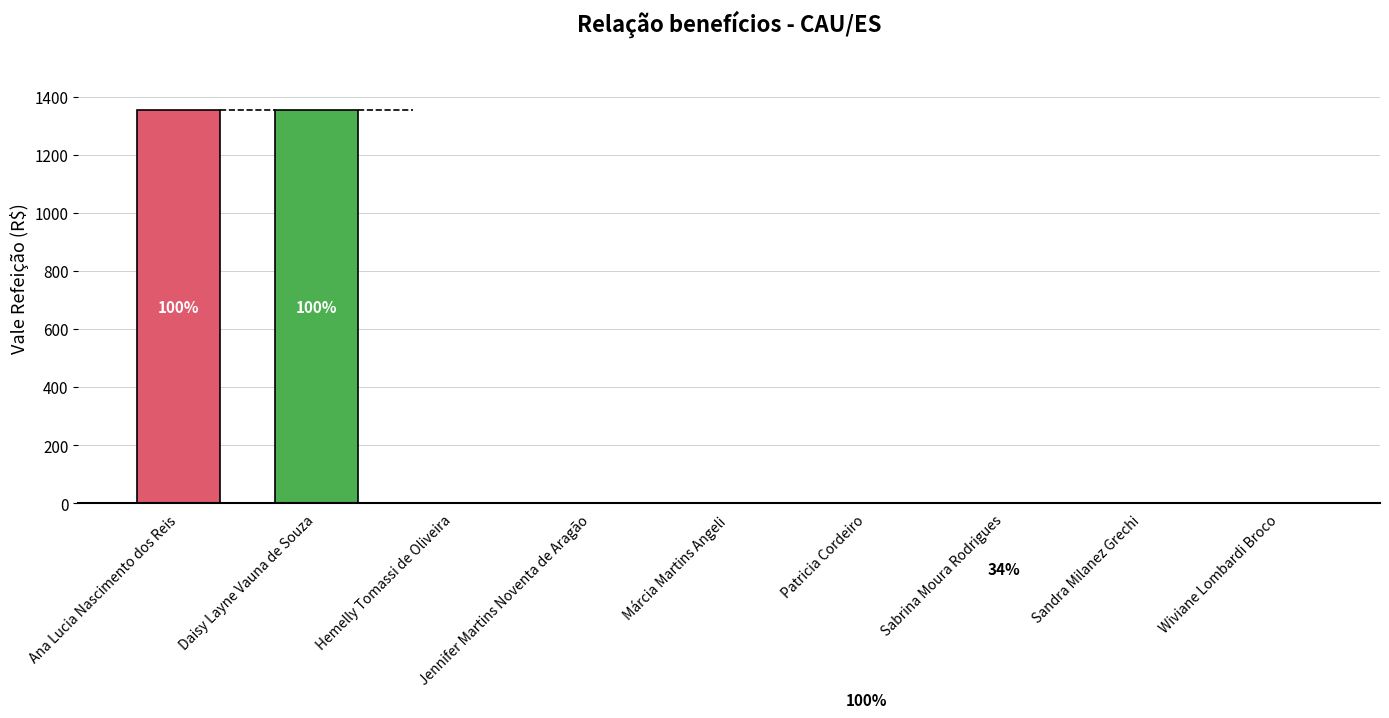

How many data points are less than 1353?

4